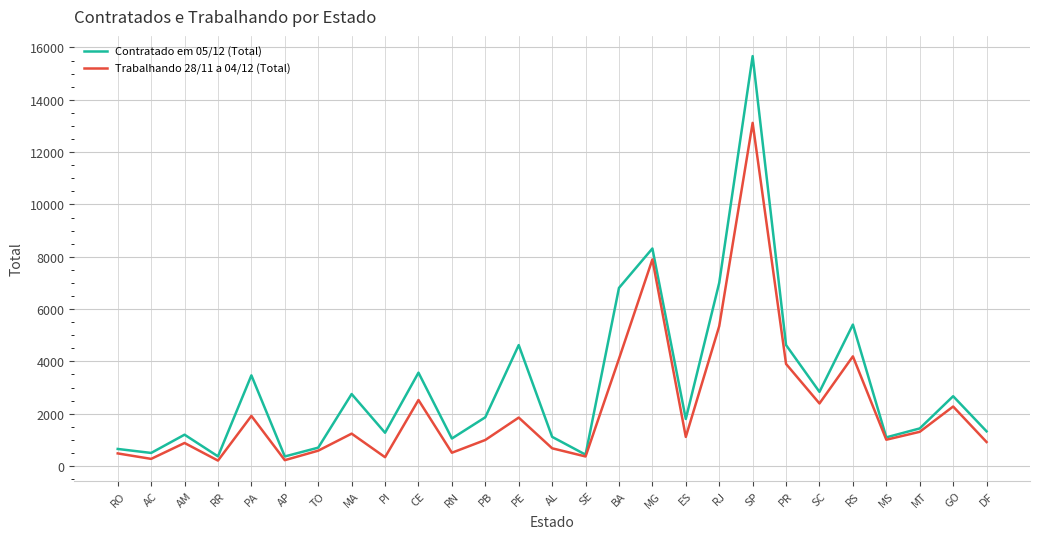

What is the lowest value of the Contratado em 05/12 (Total) series?

365